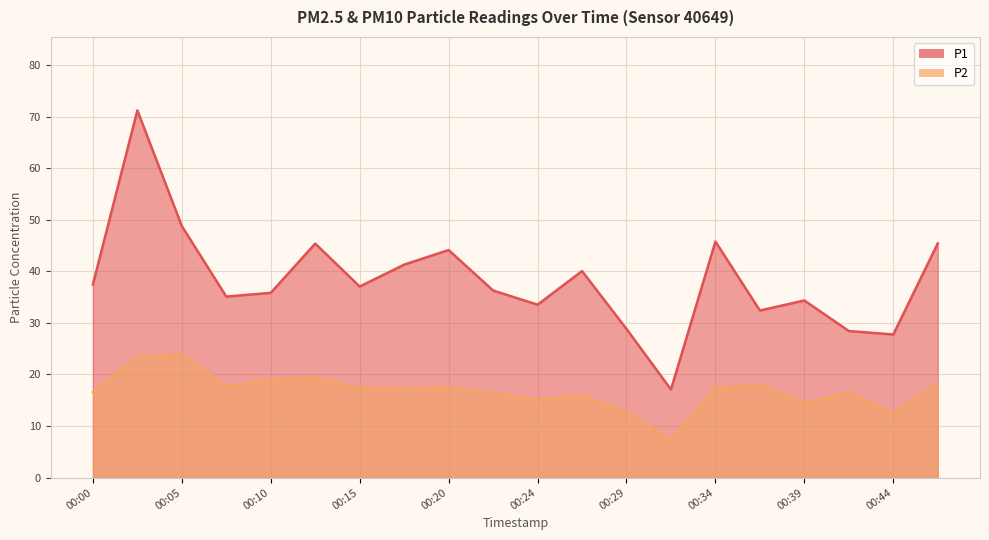

At which category does the chart reach its peak across all series?

00:03